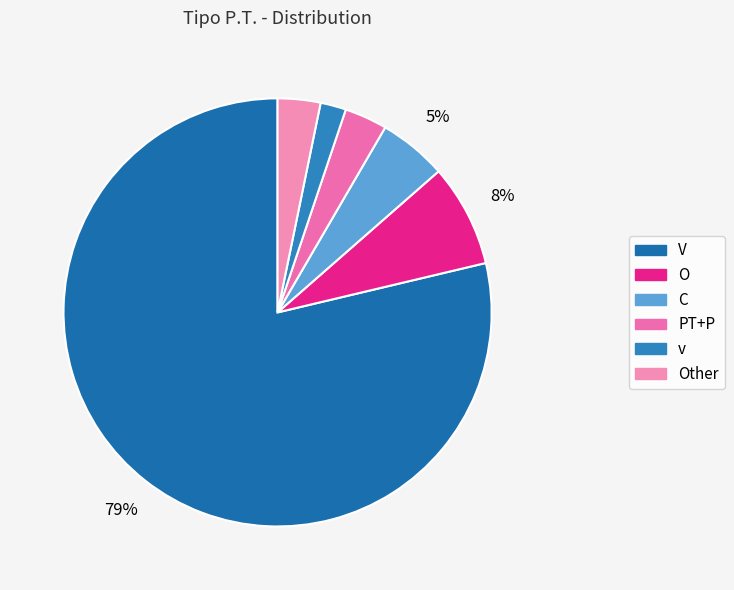

How many slices are in this pie chart?

6